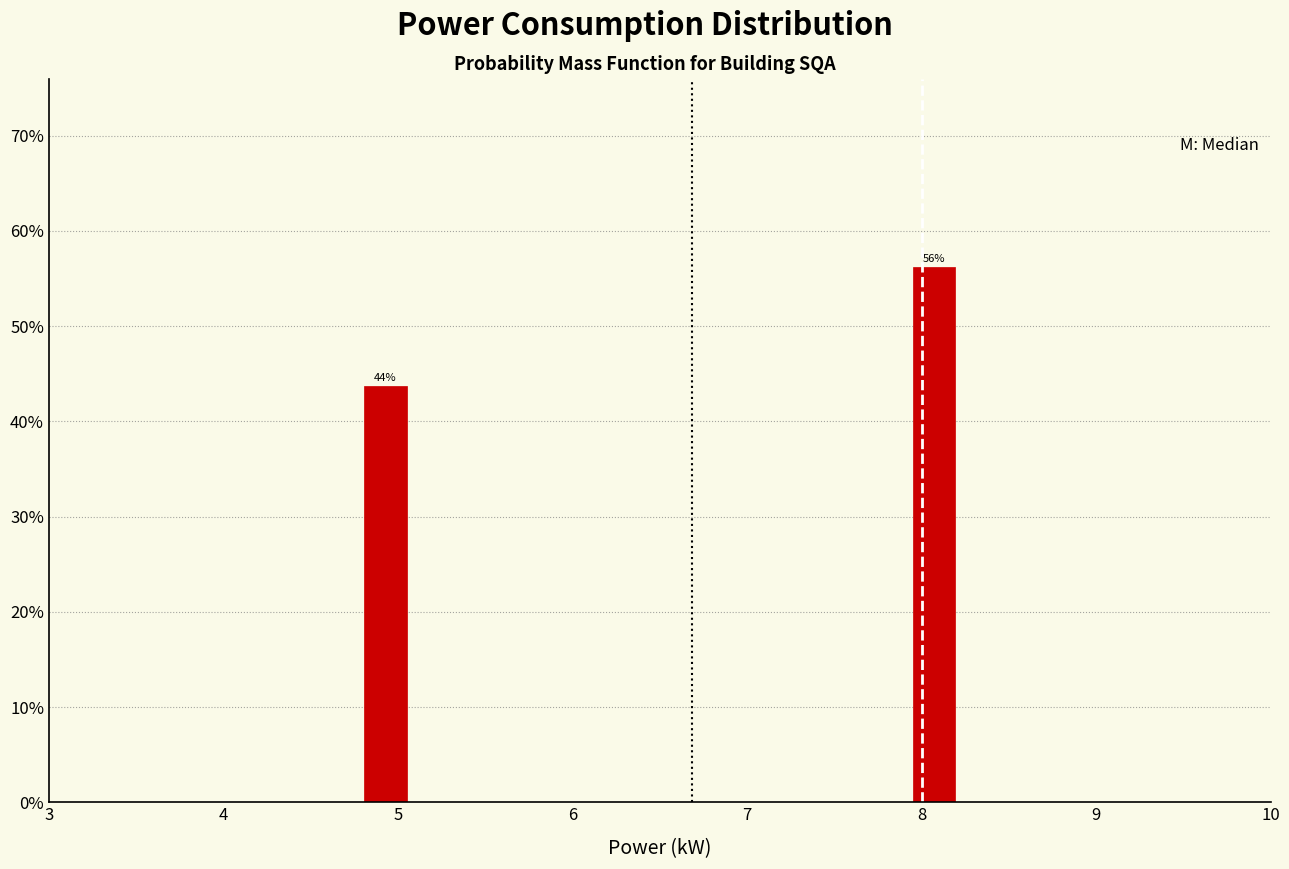

Read against the x-axis, roughly where is the centre of the tallest bar?

8.1